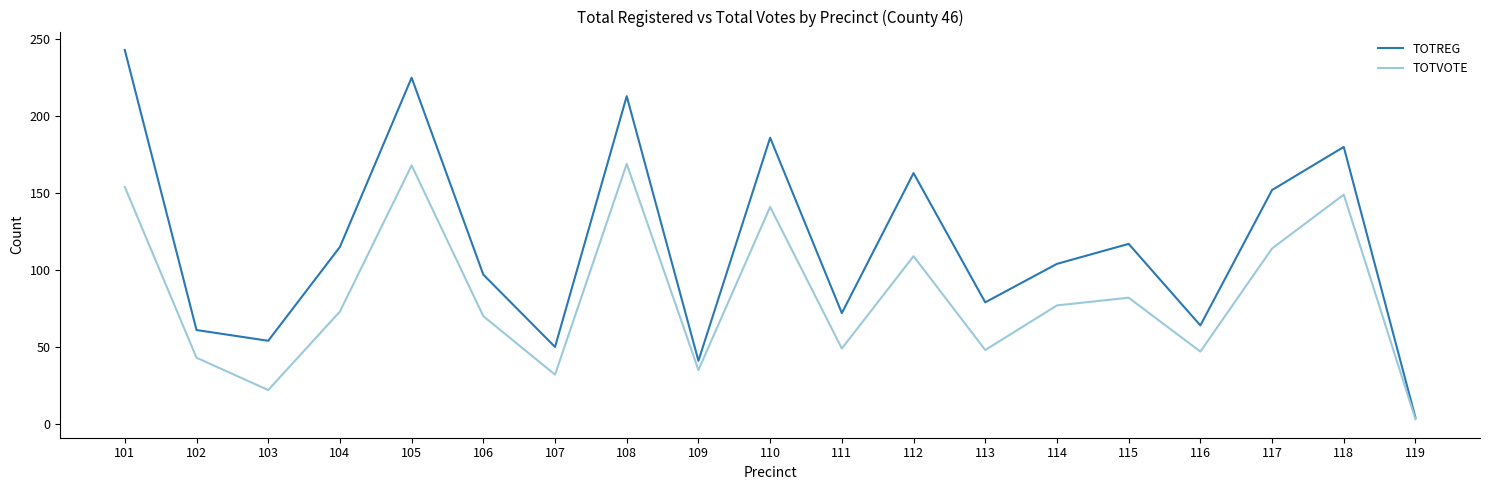

At which label does TOTREG first exceed 104?

101